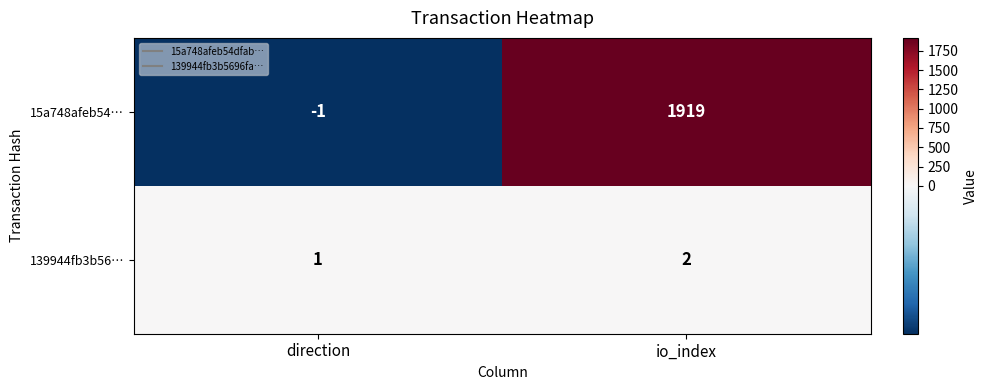

What is the difference between the highest and lowest values at io_index?

1917